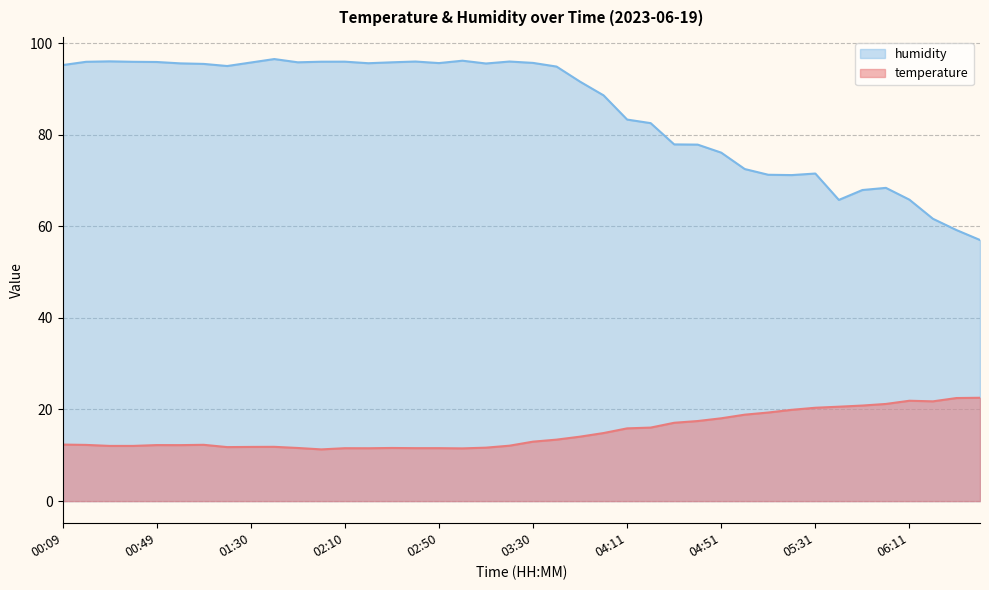

Reading left to right, transcribe all the data shown in this chart.

temperature: 00:09=12.3	00:19=12.3	00:29=12.1	00:39=12.1	00:49=12.2	00:59=12.2	01:09=12.3	01:20=11.8	01:30=11.8	01:40=11.8	01:50=11.6	02:00=11.3	02:10=11.6	02:20=11.5	02:30=11.6	02:40=11.6	02:50=11.6	03:00=11.5	03:10=11.7	03:20=12.1	03:30=13.0	03:40=13.4	03:50=14.1	04:00=14.9	04:11=15.9	04:21=16.1	04:31=17.1	04:41=17.5	04:51=18.1	05:01=18.9	05:11=19.3	05:21=19.9	05:31=20.4	05:41=20.6	05:51=20.9	06:01=21.2	06:11=21.9	06:21=21.8	06:31=22.5	06:41=22.6
humidity: 00:09=95.2	00:19=95.9	00:29=96.0	00:39=95.9	00:49=95.9	00:59=95.6	01:09=95.4	01:20=95.0	01:30=95.7	01:40=96.5	01:50=95.8	02:00=95.9	02:10=95.9	02:20=95.6	02:30=95.8	02:40=96.0	02:50=95.6	03:00=96.1	03:10=95.5	03:20=96.0	03:30=95.7	03:40=94.9	03:50=91.6	04:00=88.6	04:11=83.3	04:21=82.5	04:31=77.9	04:41=77.8	04:51=76.1	05:01=72.5	05:11=71.2	05:21=71.2	05:31=71.5	05:41=65.8	05:51=67.9	06:01=68.4	06:11=65.8	06:21=61.6	06:31=59.2	06:41=57.0